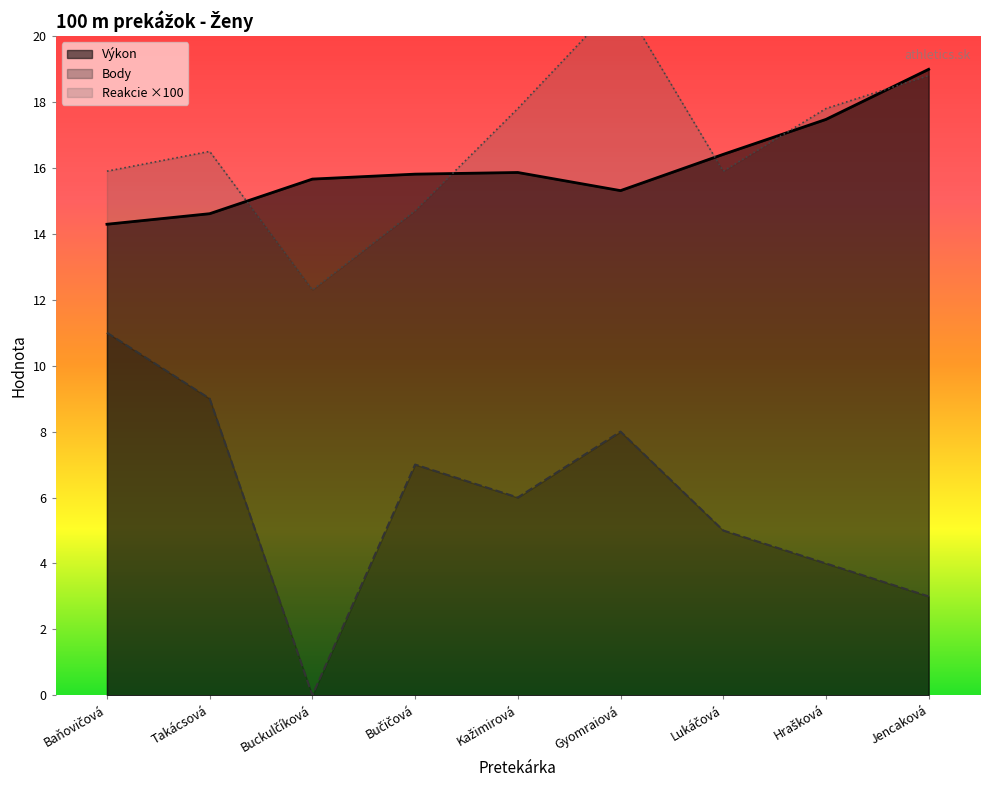

Which category has the highest value in the Reakcie series?

Gyomraiová